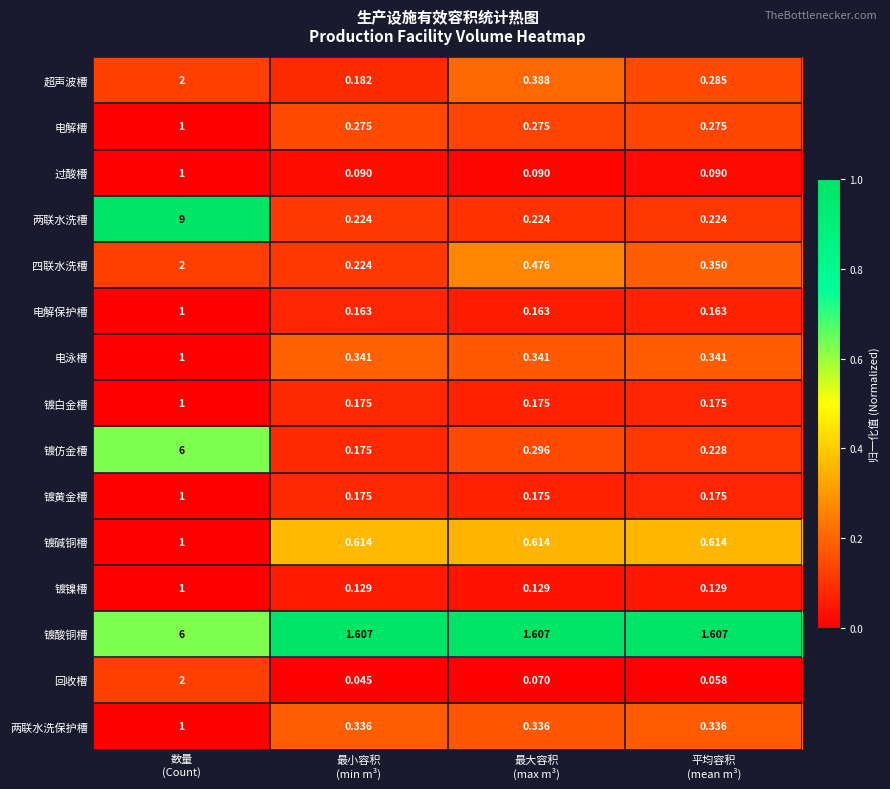

Which series has the largest total across all categories?

镀酸铜槽